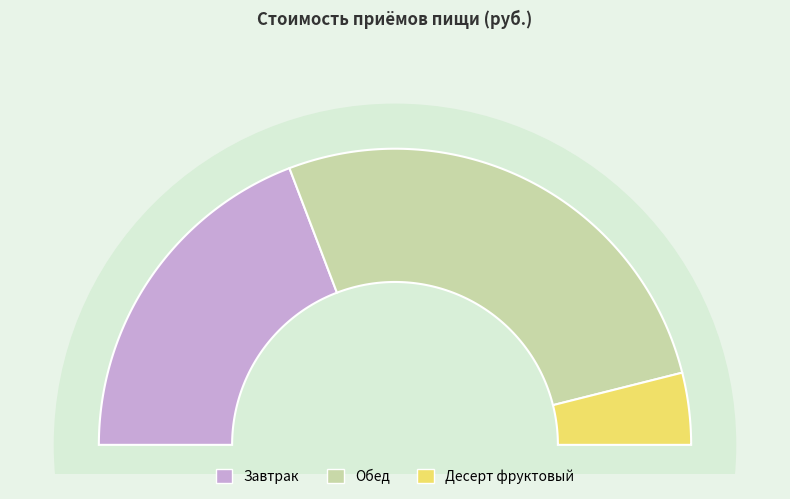

To the nearest percent, what portion does Десерт фруктовый represent?

8%